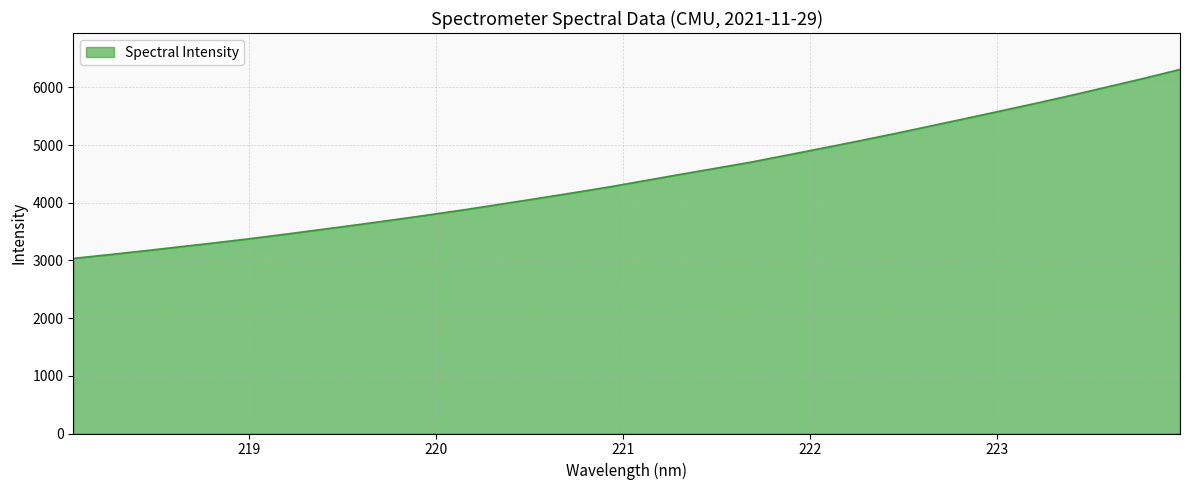

What is the maximum value shown in the chart?

6310.7